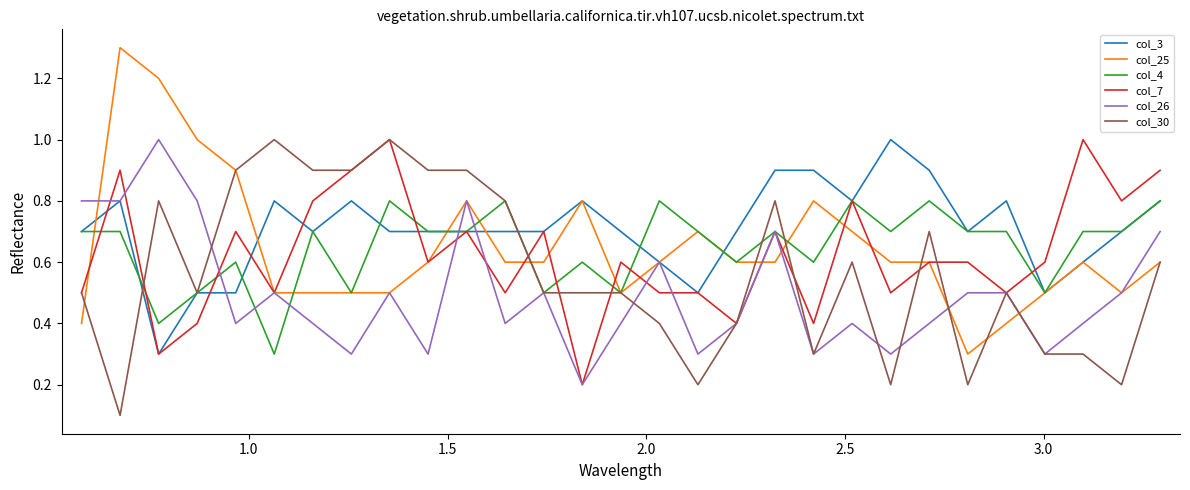

Reading right to left, extract all data points from this chart.

col_3: 0.8	0.7	0.6	0.5	0.8	0.7	0.9	1.0	0.8	0.9	0.9	0.7	0.5	0.6	0.7	0.8	0.7	0.7	0.7	0.7	0.7	0.8	0.7	0.8	0.5	0.5	0.3	0.8	0.7
col_25: 0.6	0.5	0.6	0.5	0.4	0.3	0.6	0.6	0.7	0.8	0.6	0.6	0.7	0.6	0.5	0.8	0.6	0.6	0.8	0.6	0.5	0.5	0.5	0.5	0.9	1.0	1.2	1.3	0.4
col_4: 0.8	0.7	0.7	0.5	0.7	0.7	0.8	0.7	0.8	0.6	0.7	0.6	0.7	0.8	0.5	0.6	0.5	0.8	0.7	0.7	0.8	0.5	0.7	0.3	0.6	0.5	0.4	0.7	0.7
col_7: 0.9	0.8	1.0	0.6	0.5	0.6	0.6	0.5	0.8	0.4	0.7	0.4	0.5	0.5	0.6	0.2	0.7	0.5	0.7	0.6	1.0	0.9	0.8	0.5	0.7	0.4	0.3	0.9	0.5
col_26: 0.7	0.5	0.4	0.3	0.5	0.5	0.4	0.3	0.4	0.3	0.7	0.4	0.3	0.6	0.4	0.2	0.5	0.4	0.8	0.3	0.5	0.3	0.4	0.5	0.4	0.8	1.0	0.8	0.8
col_30: 0.6	0.2	0.3	0.3	0.5	0.2	0.7	0.2	0.6	0.3	0.8	0.4	0.2	0.4	0.5	0.5	0.5	0.8	0.9	0.9	1.0	0.9	0.9	1.0	0.9	0.5	0.8	0.1	0.5